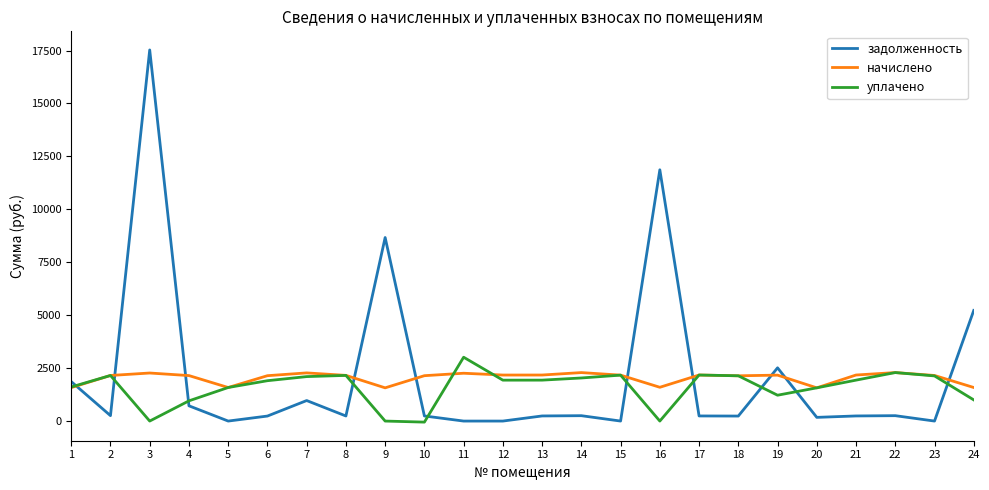

What are all the series names shown in the legend?

задолженность, начислено, уплачено